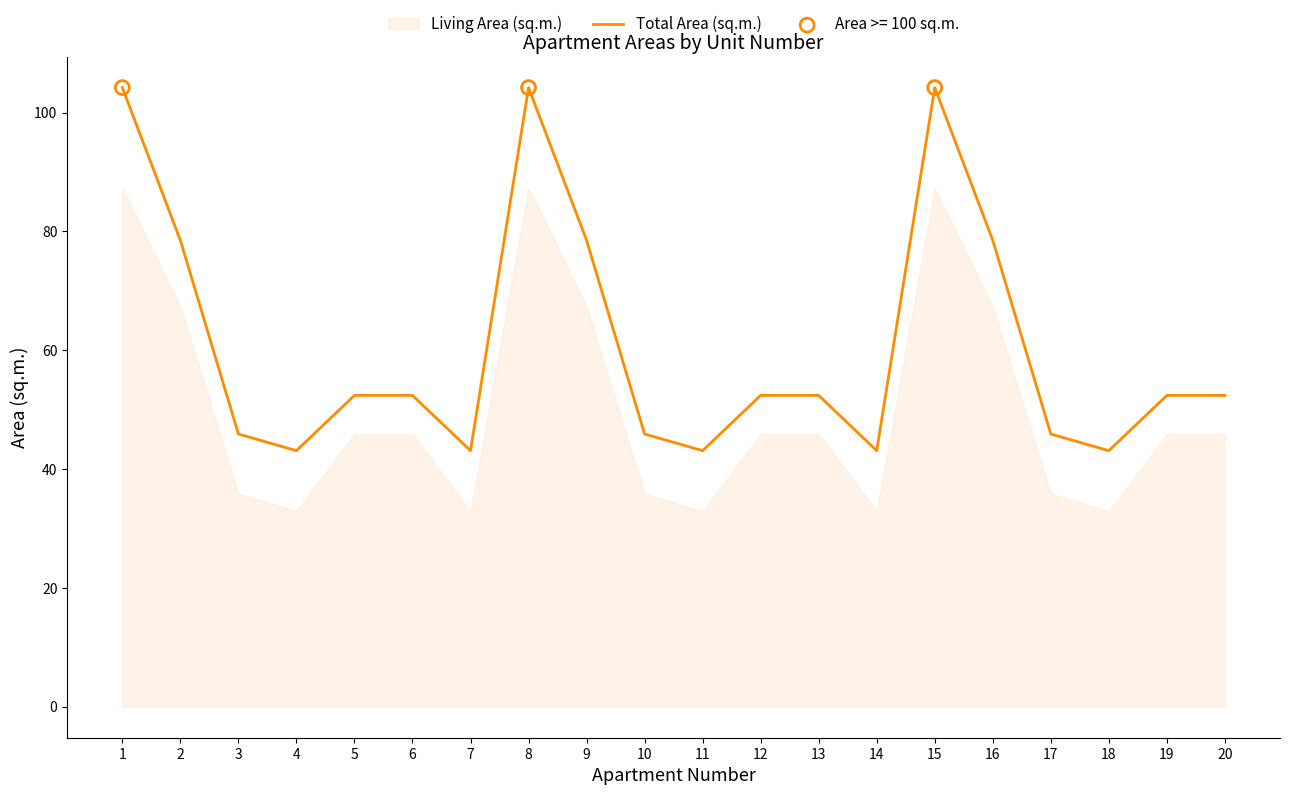

Approximately how many times larger is the value at 5 compared to 7?

1.2